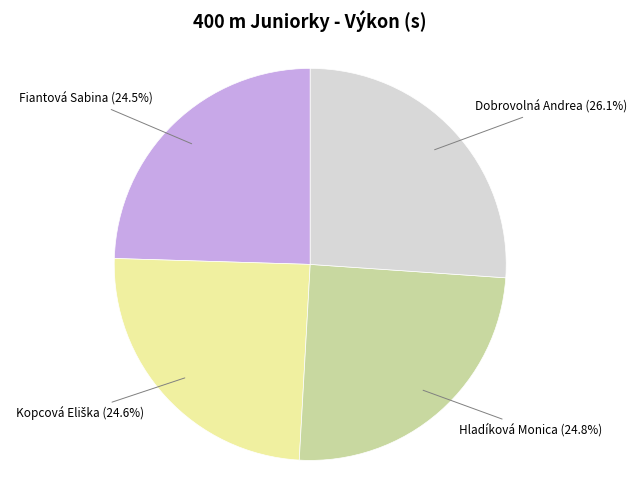

Which slice is the largest?

Dobrovolná Andrea